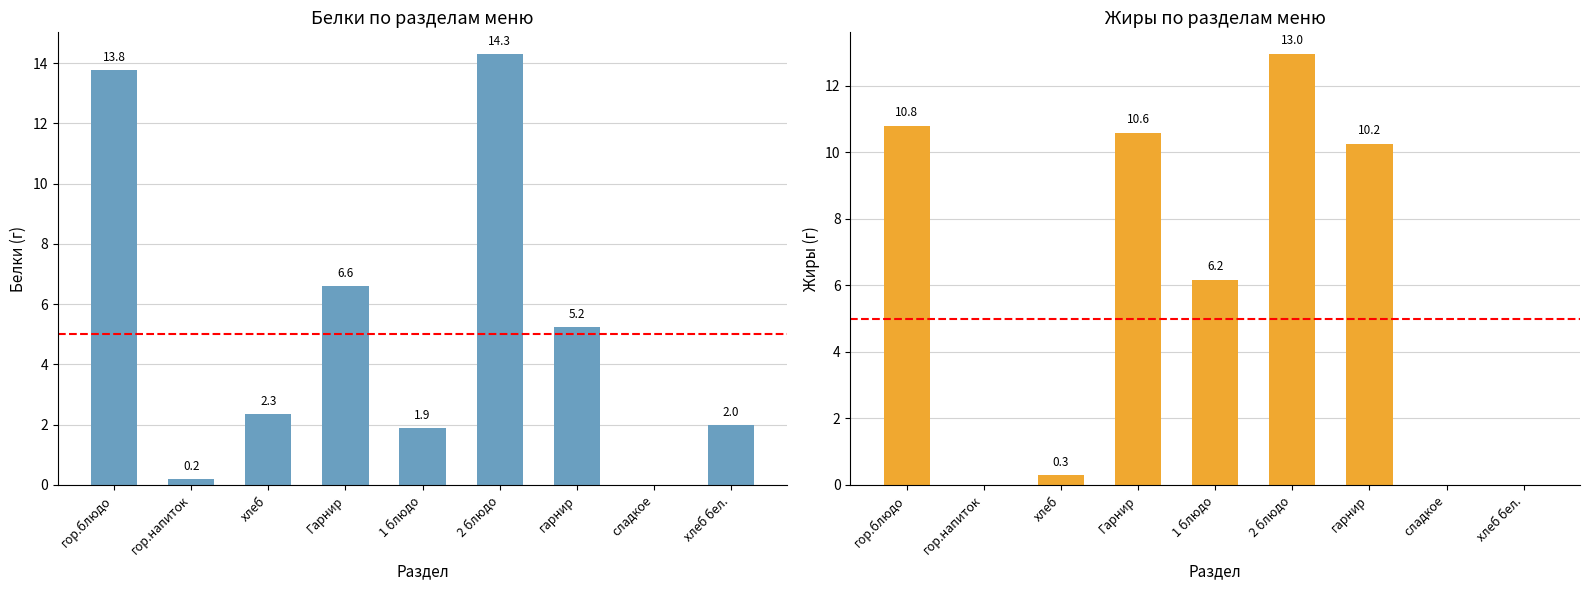

How many distinct data groups are displayed?

2